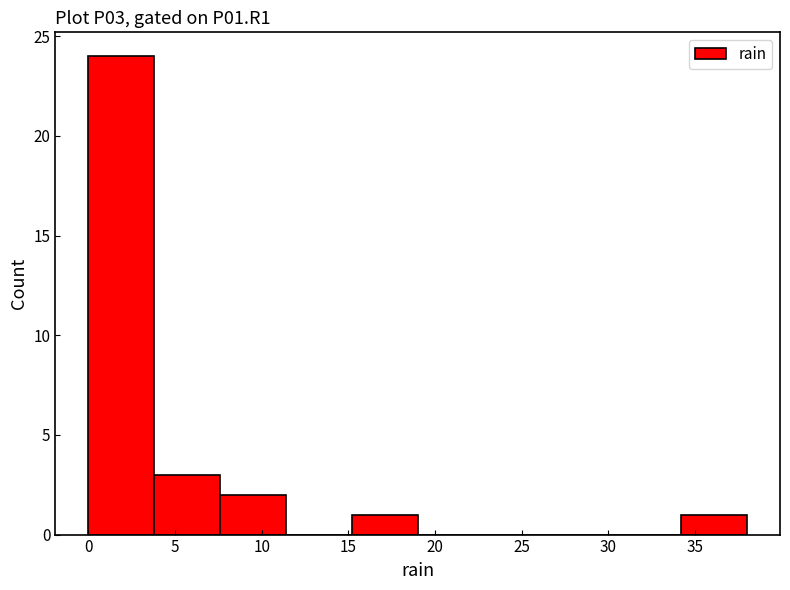

What is the height of the bar covering 0.0 to 3.8 on the x-axis? Neither the bar edges nor the heights are printed on the chart, so give them approximately, as read against the axes.

24